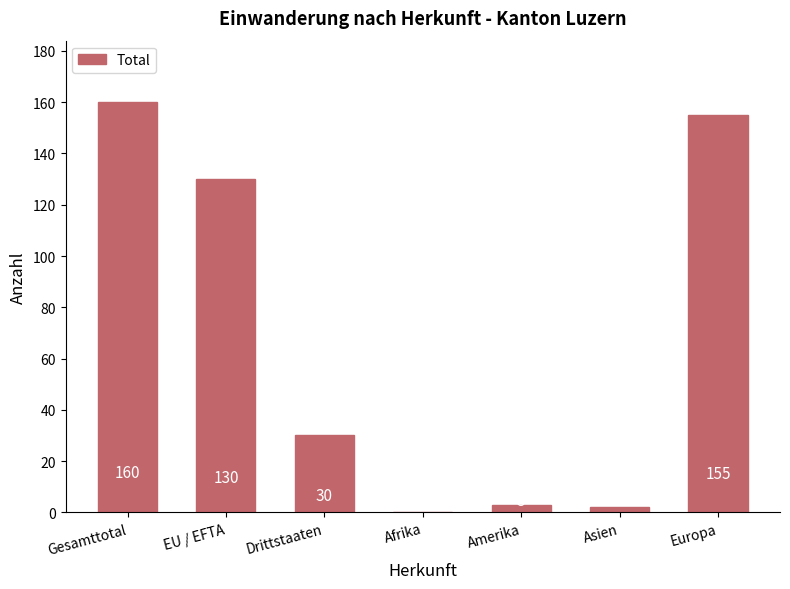

What is the sum of the values at Drittstaaten and Afrika?

30